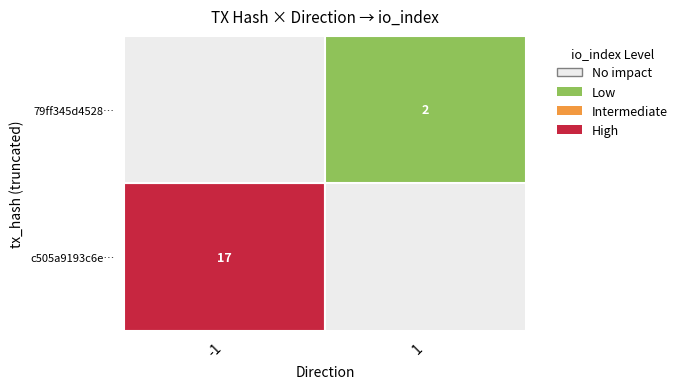

Is it true that c505a9193c6ed9eea1caf8b6bd9b70942d324ee equals 26 at io_index?

False